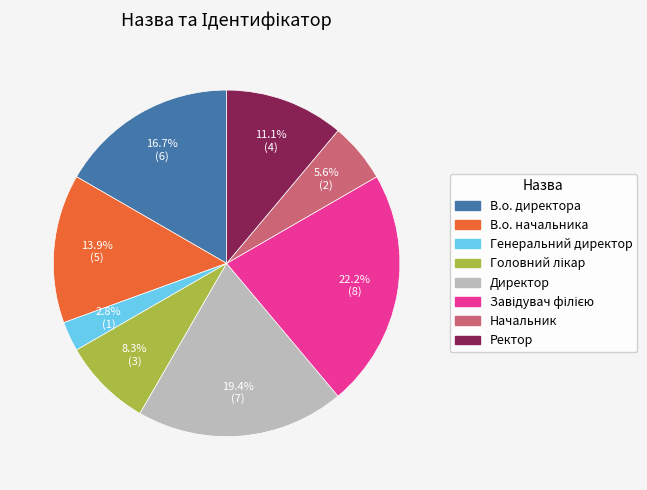

Is there a majority slice in this chart?

No